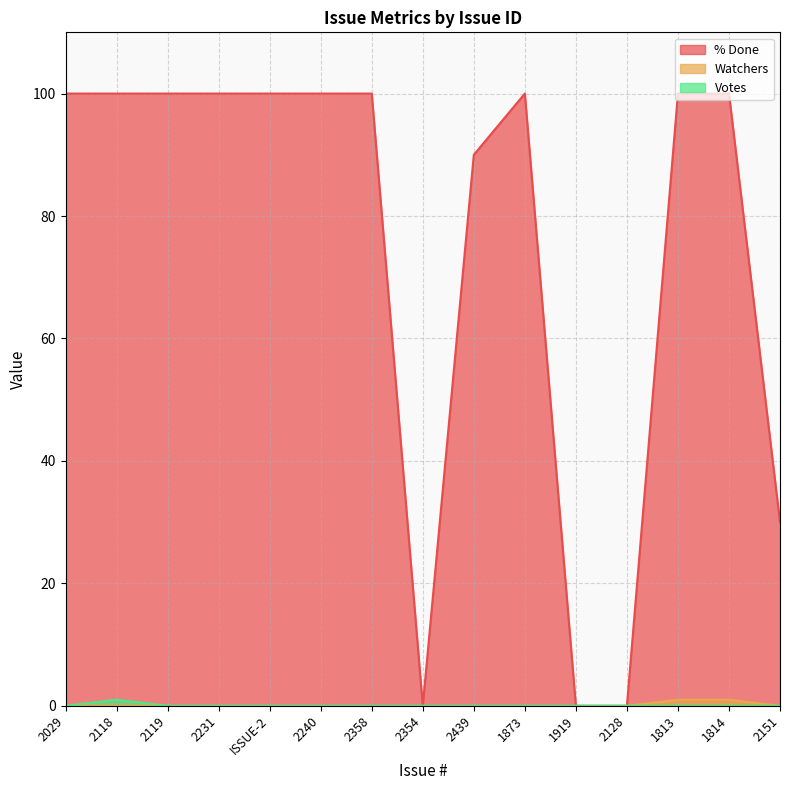

At how many categories does at least one series exceed 6?

12